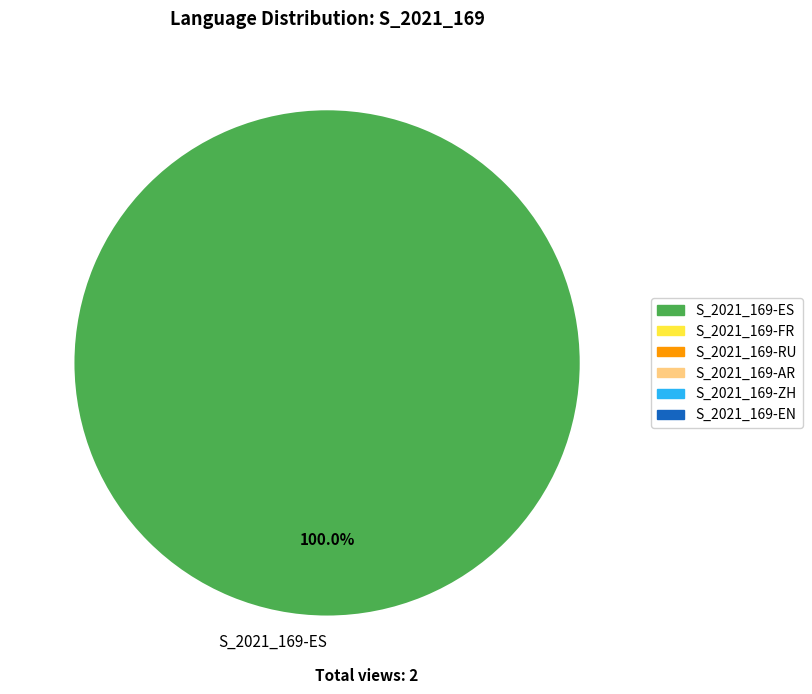

Count the number of slices in the pie.

1